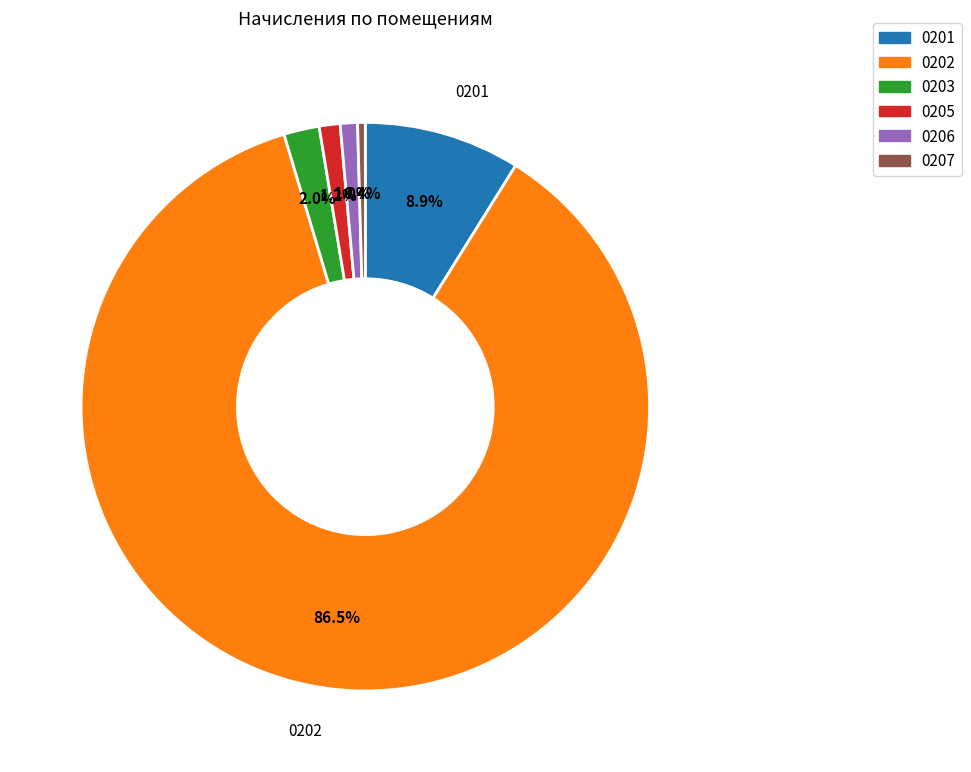

Is there a majority slice in this chart?

Yes